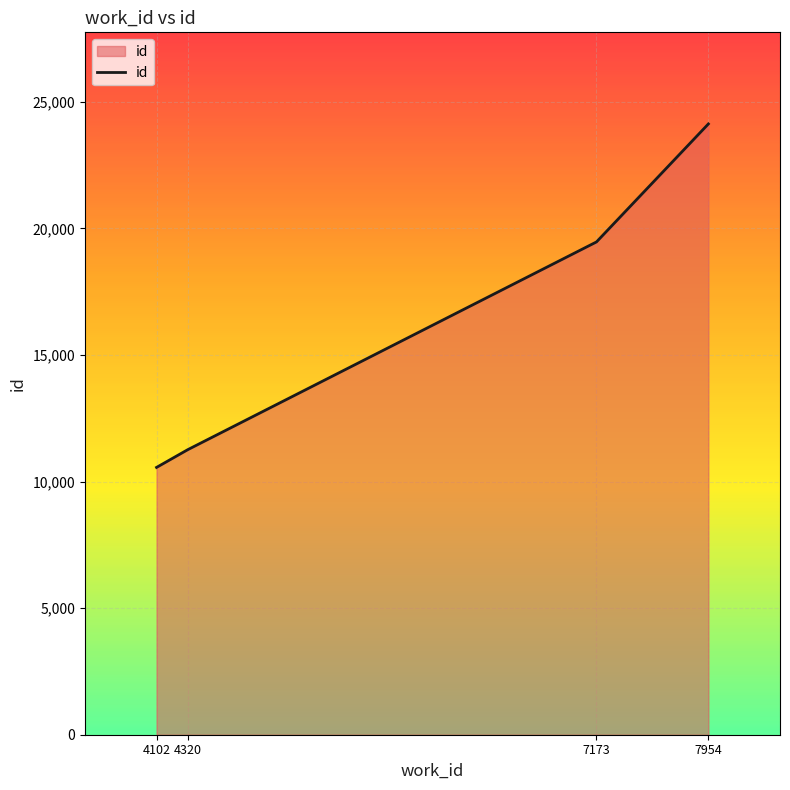

Approximately how many times larger is the value at 7173 compared to 7954?

0.8